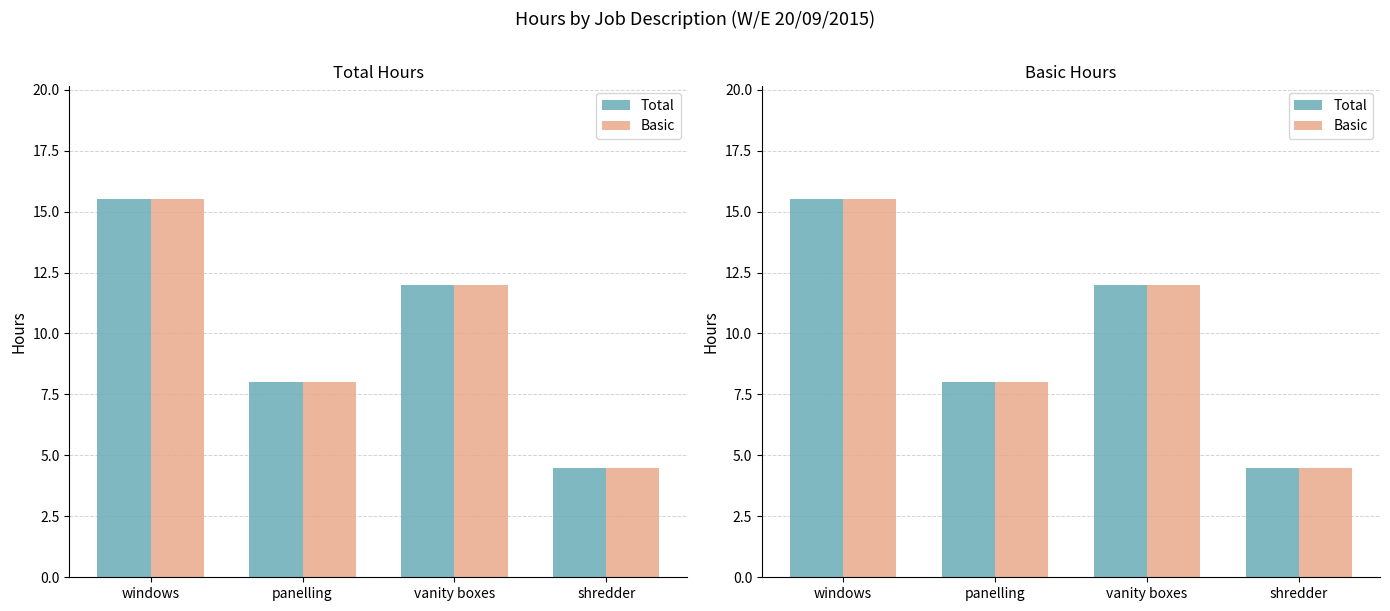

Is it true that Basic equals 4.5 at shredder?

True